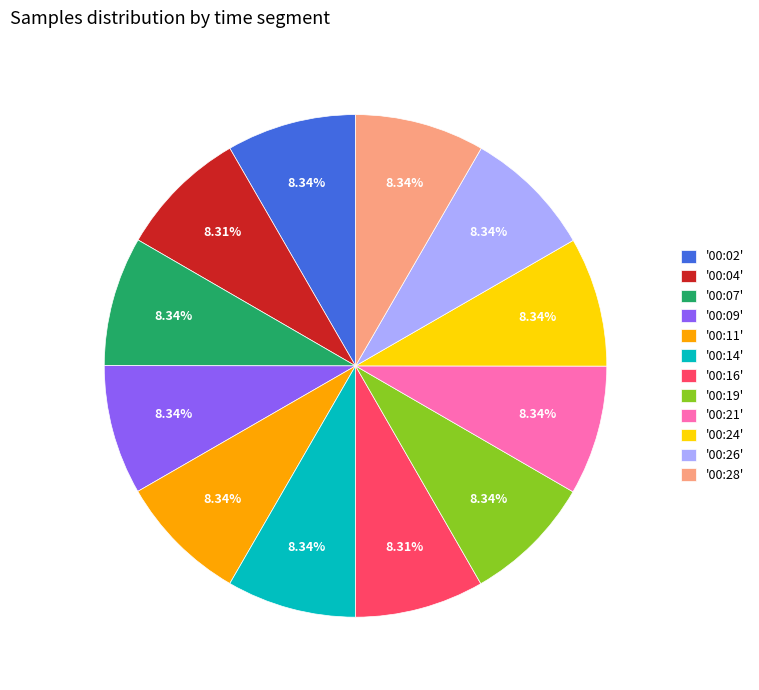

Approximately how many times larger is the value at '00:02' compared to '00:19'?

1.0